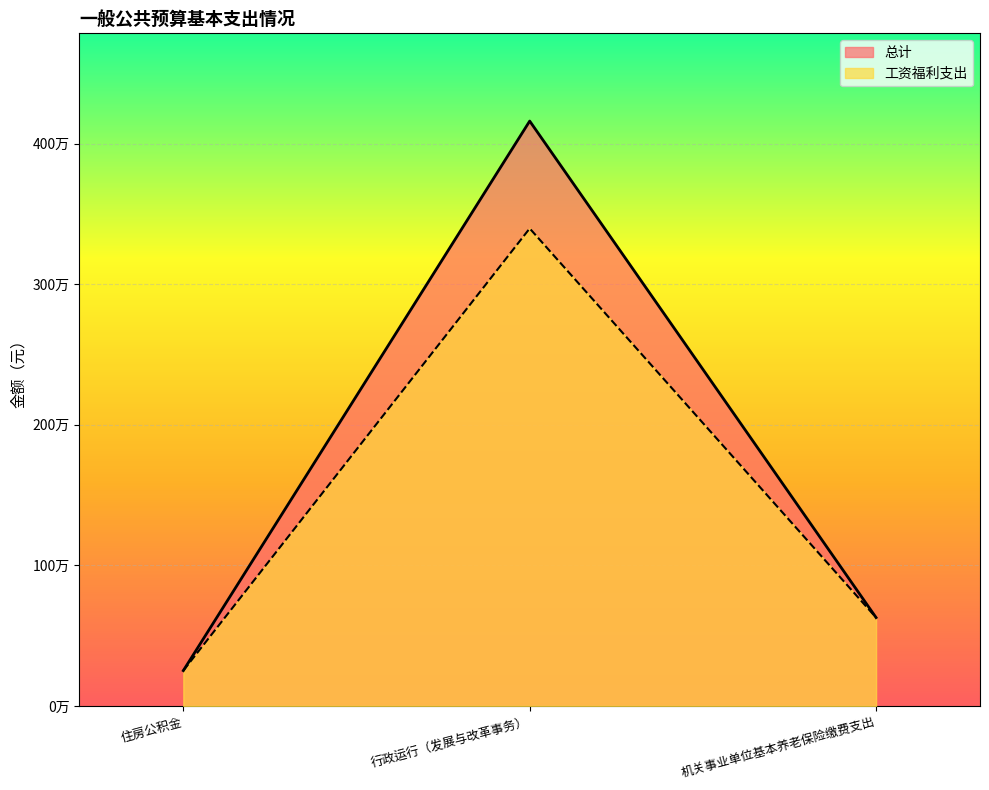

What position from the right is 住房公积金?

3